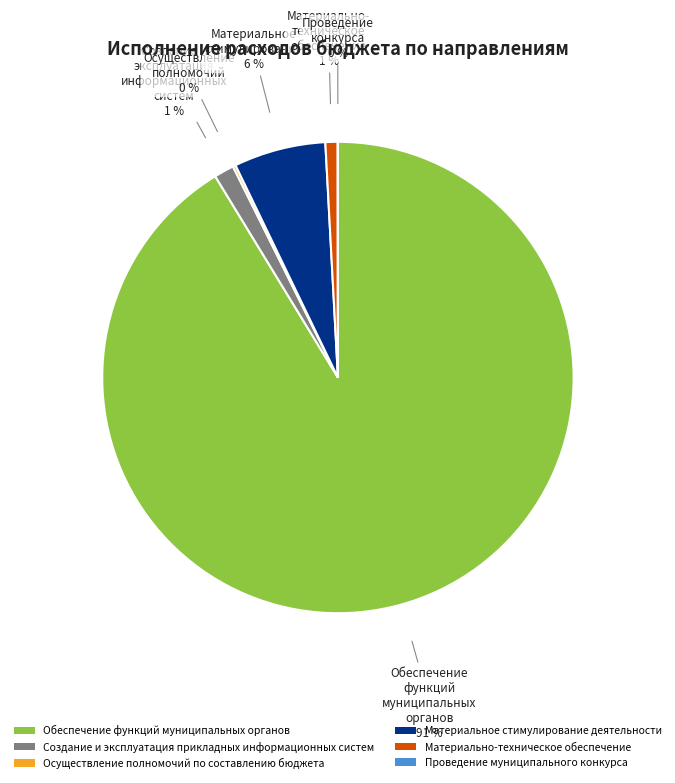

The Обеспечение функций муниципальных органов slice represents 99% of the pie. True or false?

False